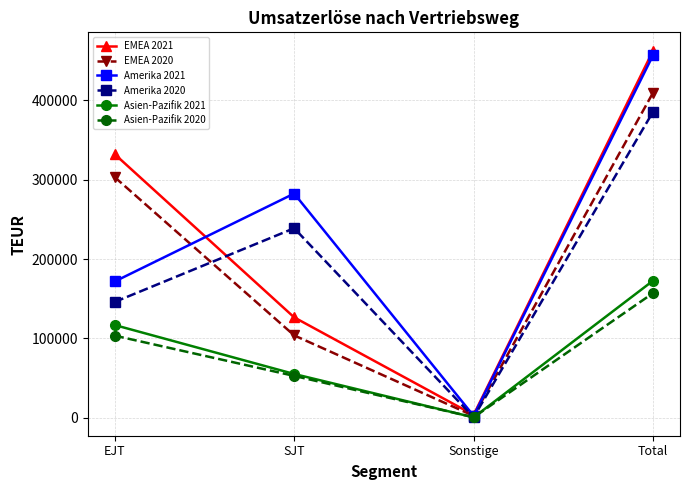

Is it true that Asien-Pazifik 2020 equals 28592 at EJT?

False